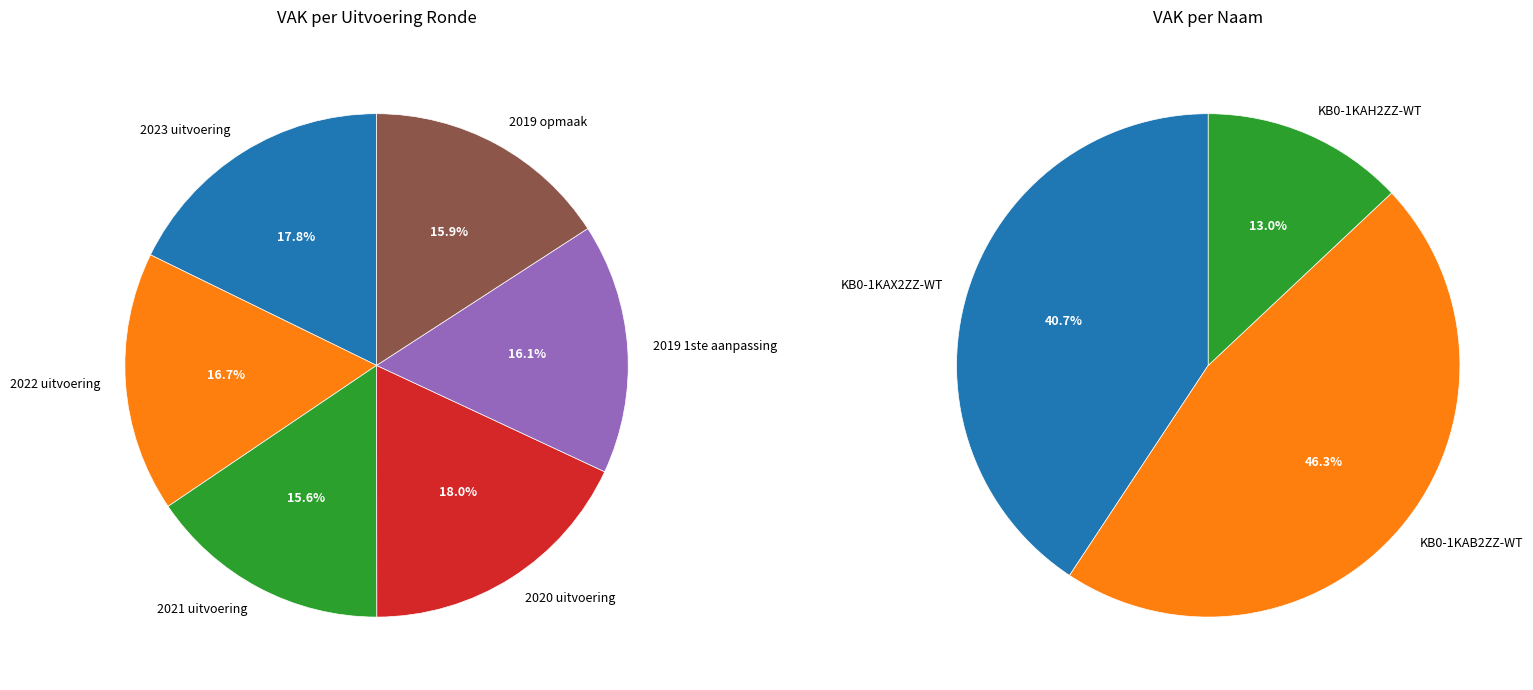

Which has a higher value, 2019 1ste aanpassing or 2021 uitvoering?

2019 1ste aanpassing